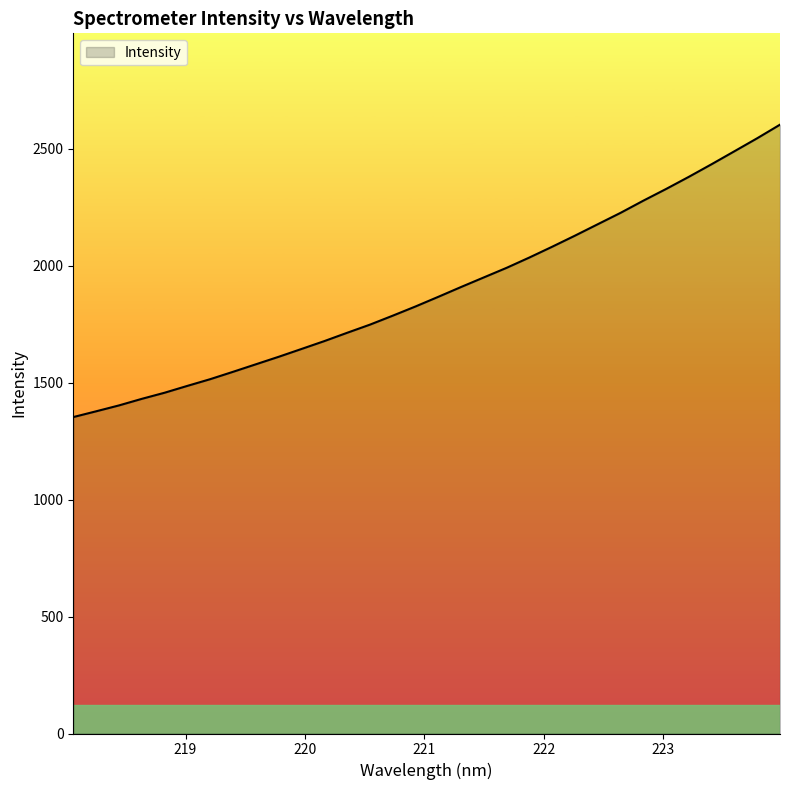

True or false: there are more than 1 points higher than both neighbors.

False